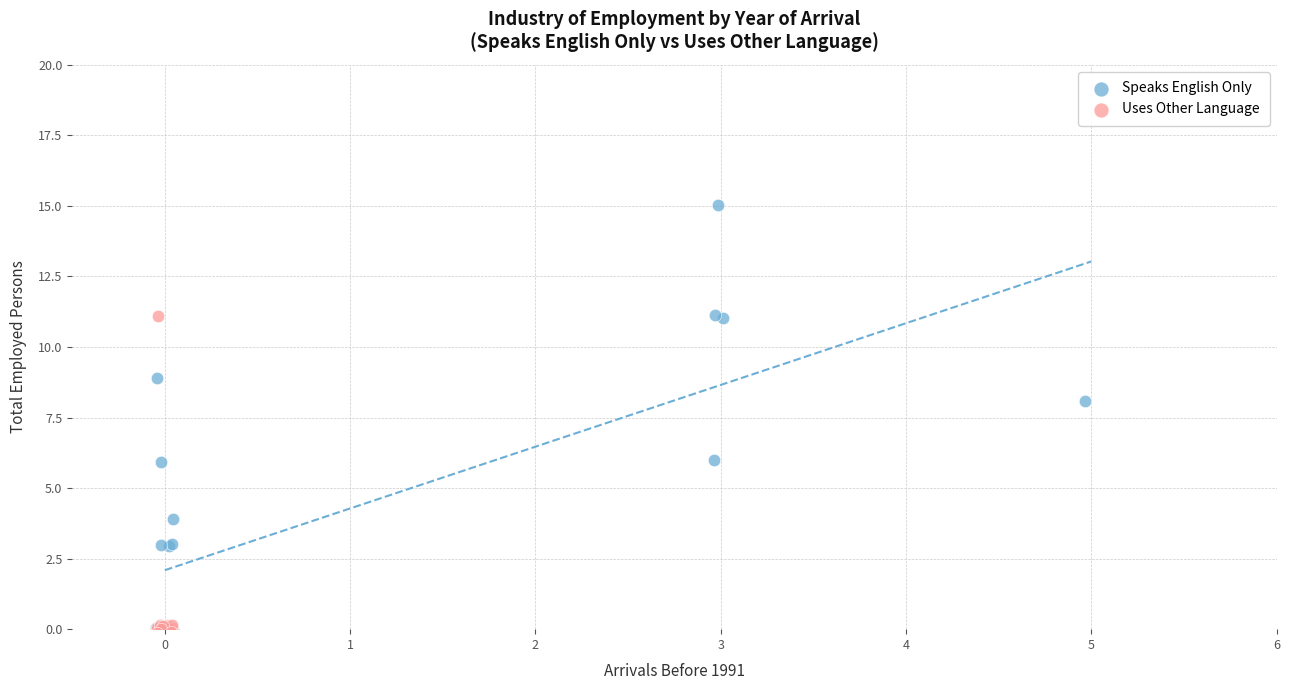

What are all the series names shown in the legend?

Speaks English Only, Uses Other Language